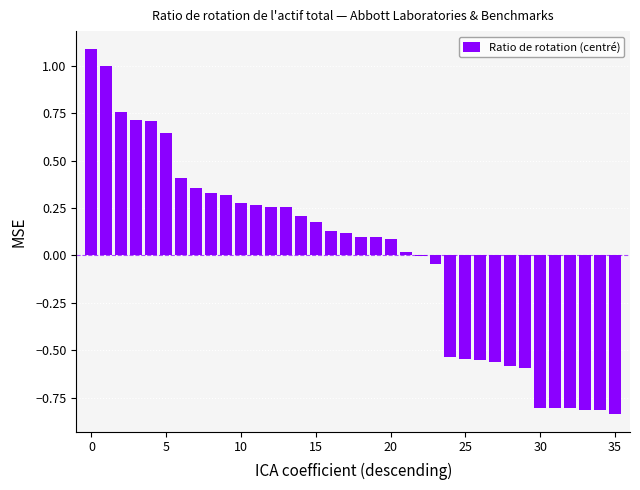

What is the greatest value displayed?

1.1